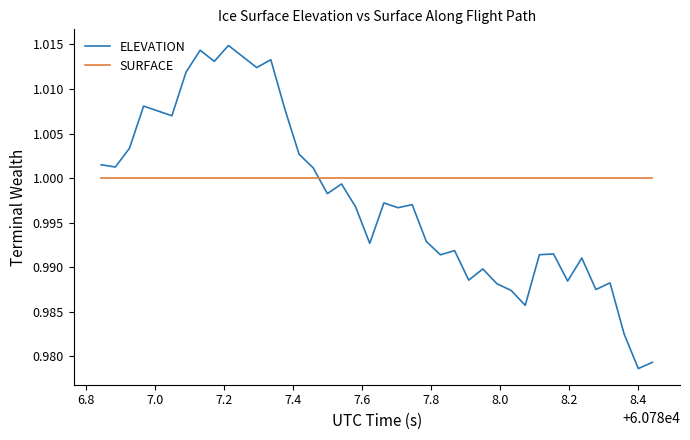

Which series has the widest spread of values?

ELEVATION